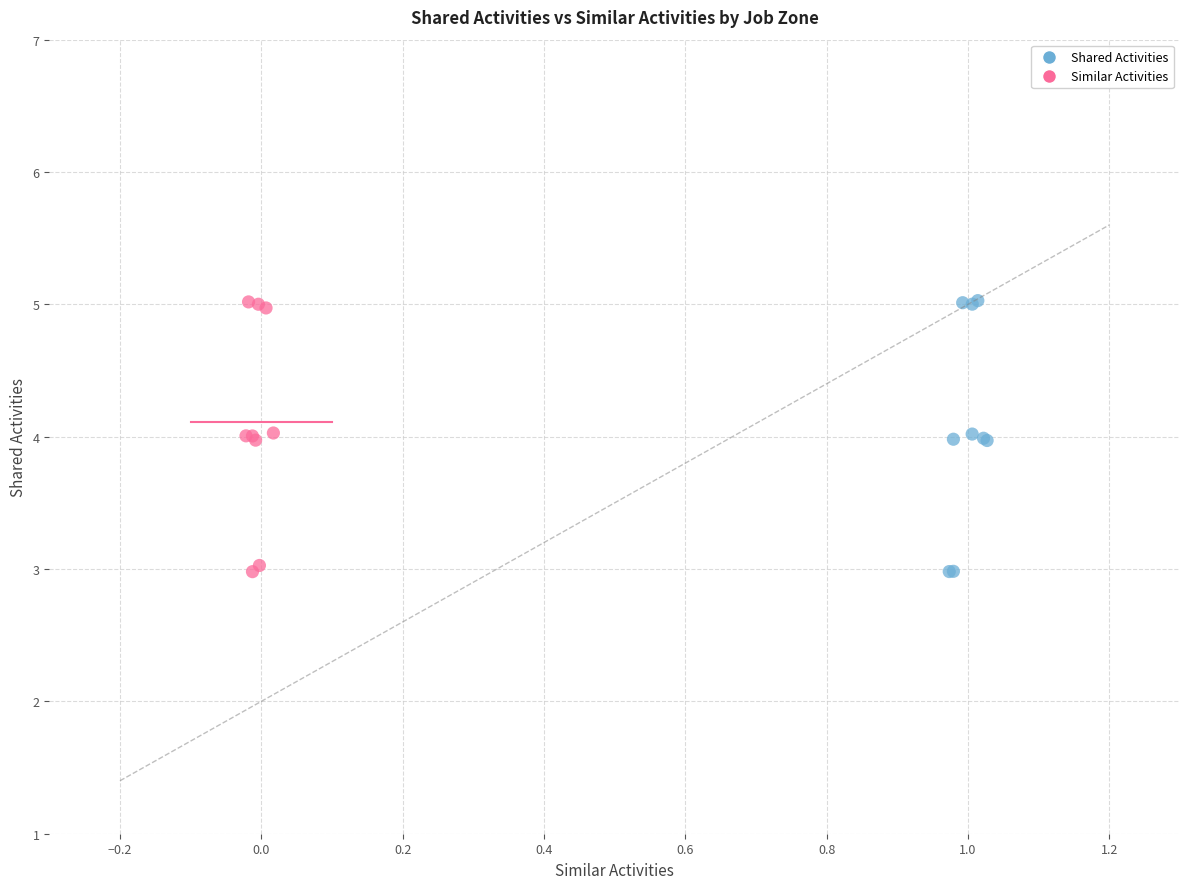

What are all the series names shown in the legend?

Shared Activities, Similar Activities